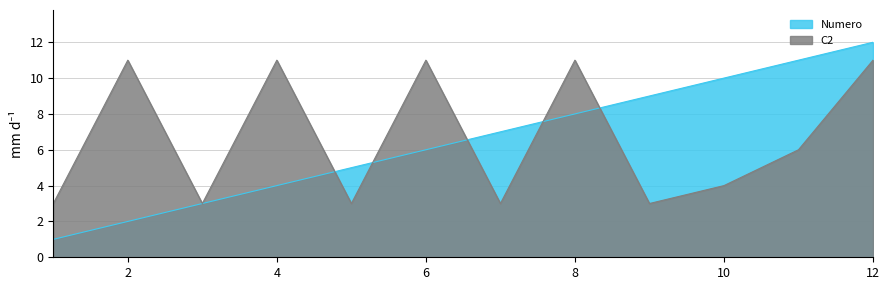

What are all the series names shown in the legend?

Numero, C2